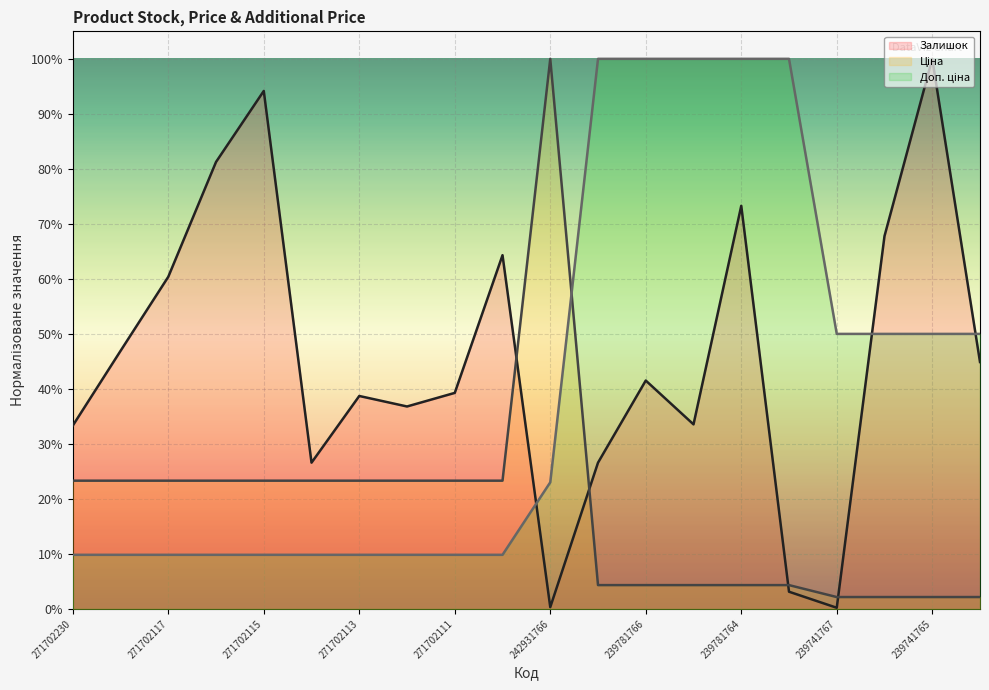

What are all the series names shown in the legend?

Залишок, Ціна, Доп. ціна